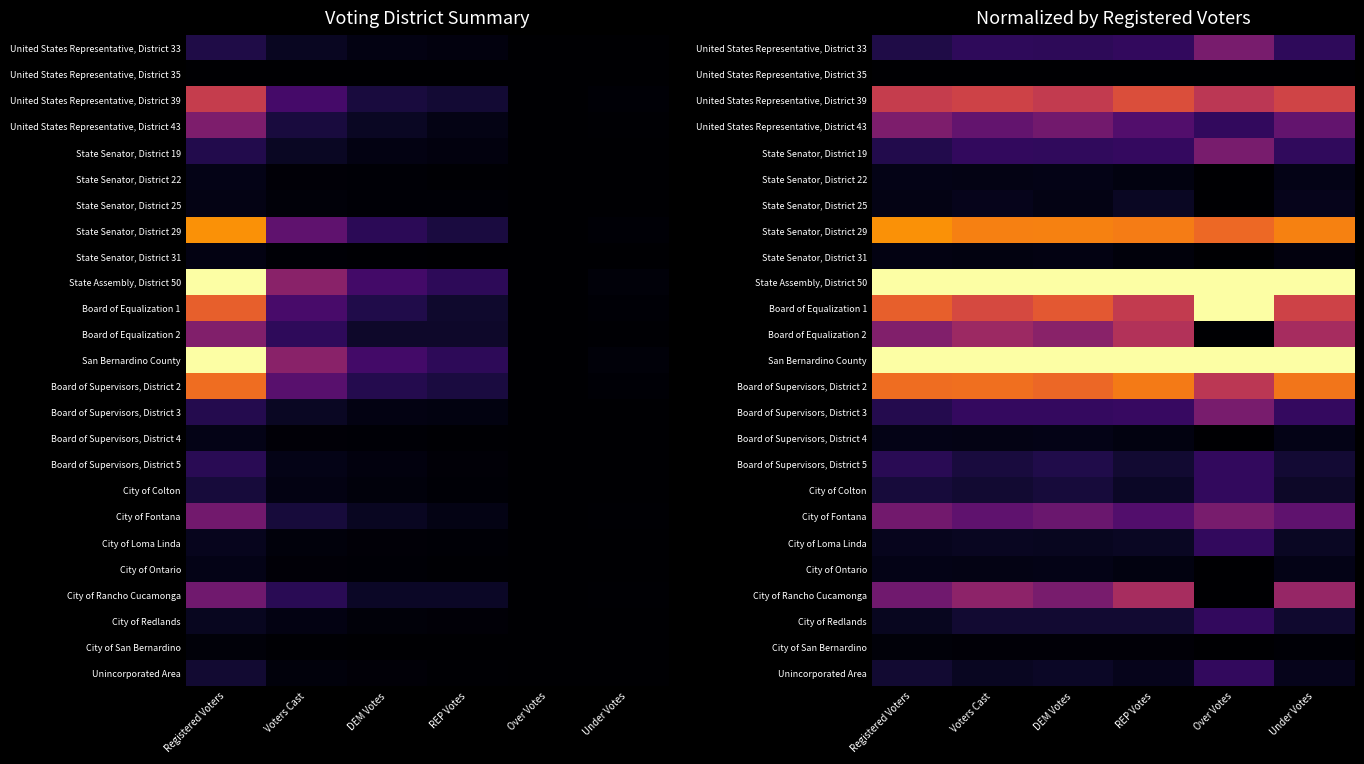

At which label does State Senator, District 19 reach its peak?

Over Votes